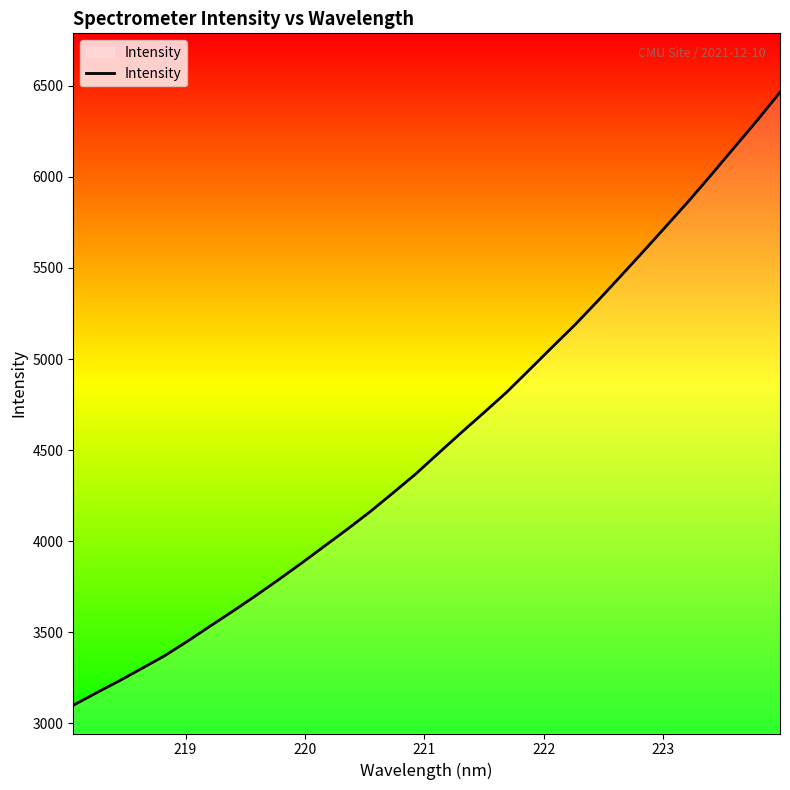

What is the maximum value shown in the chart?

6464.6